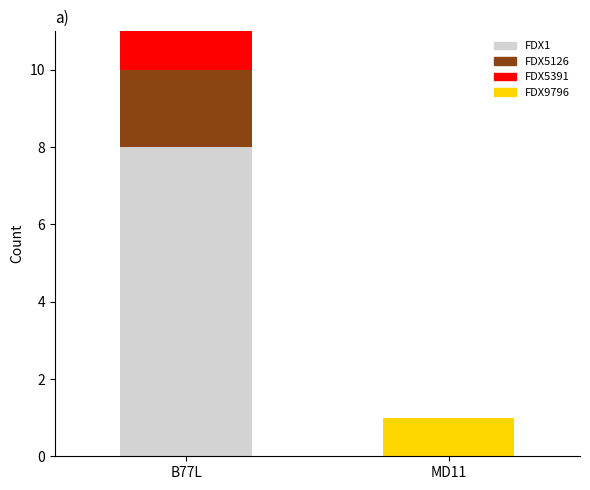

Reading right to left, transcribe the values for FDX1.

MD11=0	B77L=8